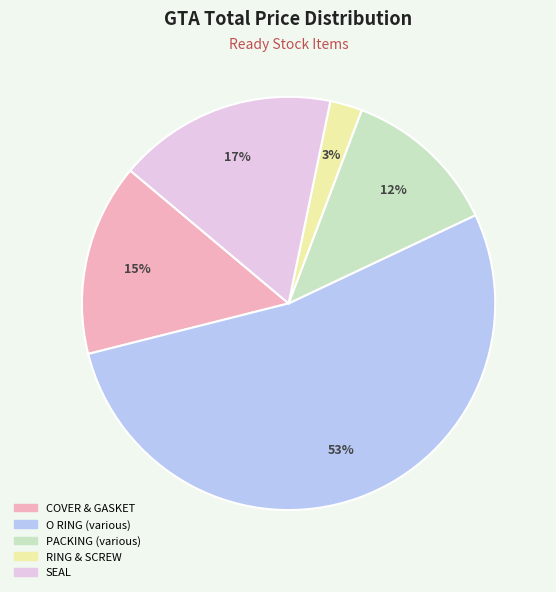

To the nearest percent, what is the average slice percentage?

20%